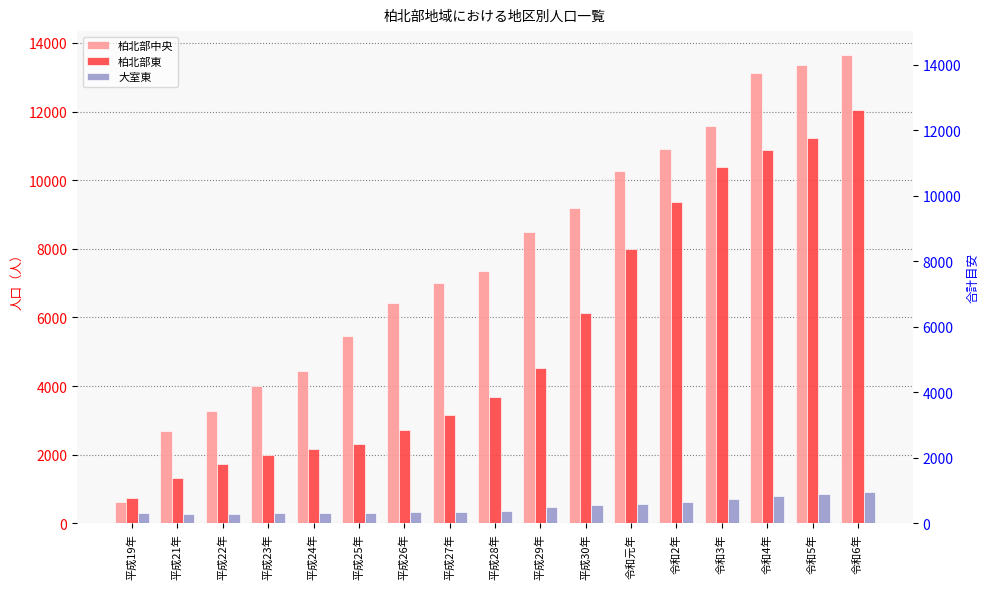

How many data points does each series have?

17